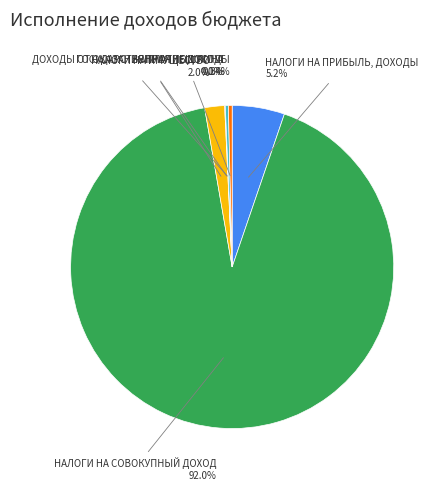

Which slice is the largest?

НАЛОГИ НА СОВОКУПНЫЙ ДОХОД